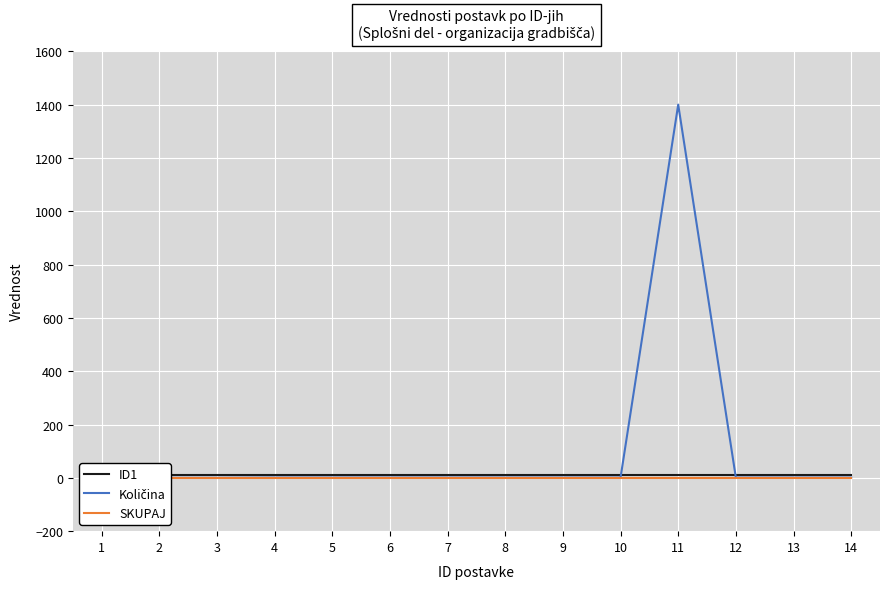

Between 7 and 14, which series saw the biggest shift?

ID1